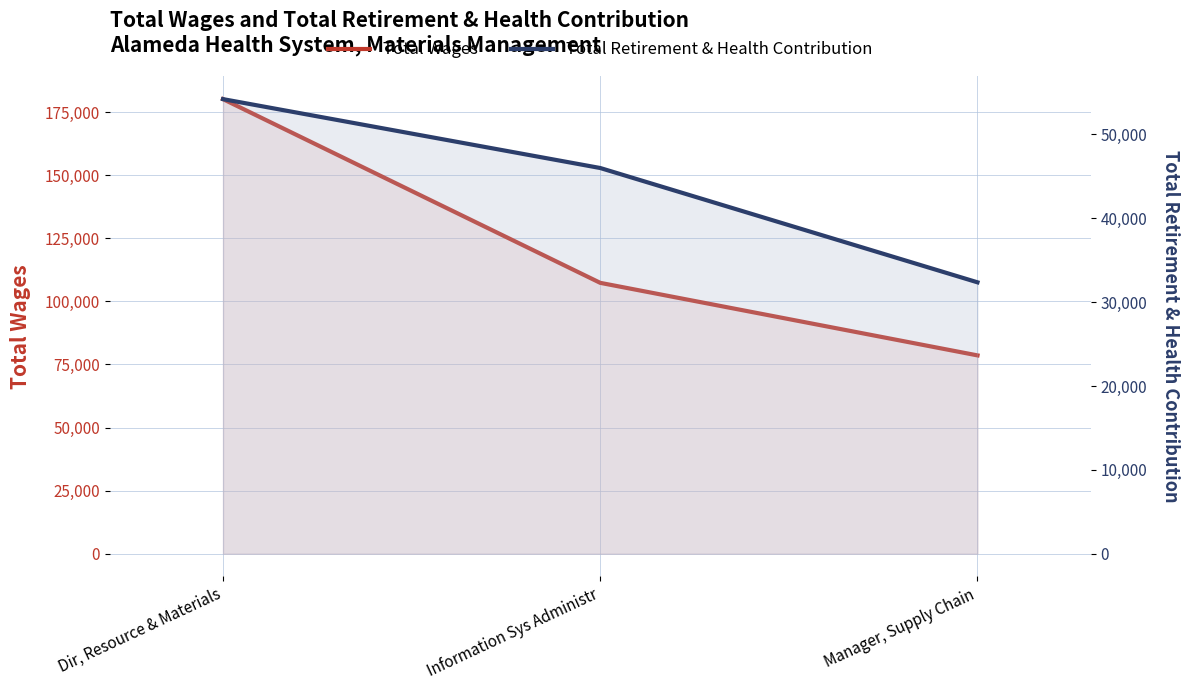

Reading right to left, list all the values displayed in this chart.

Total Wages: 78574	107316	180111
Total Retirement & Health Contribution: 32362	45992	54207